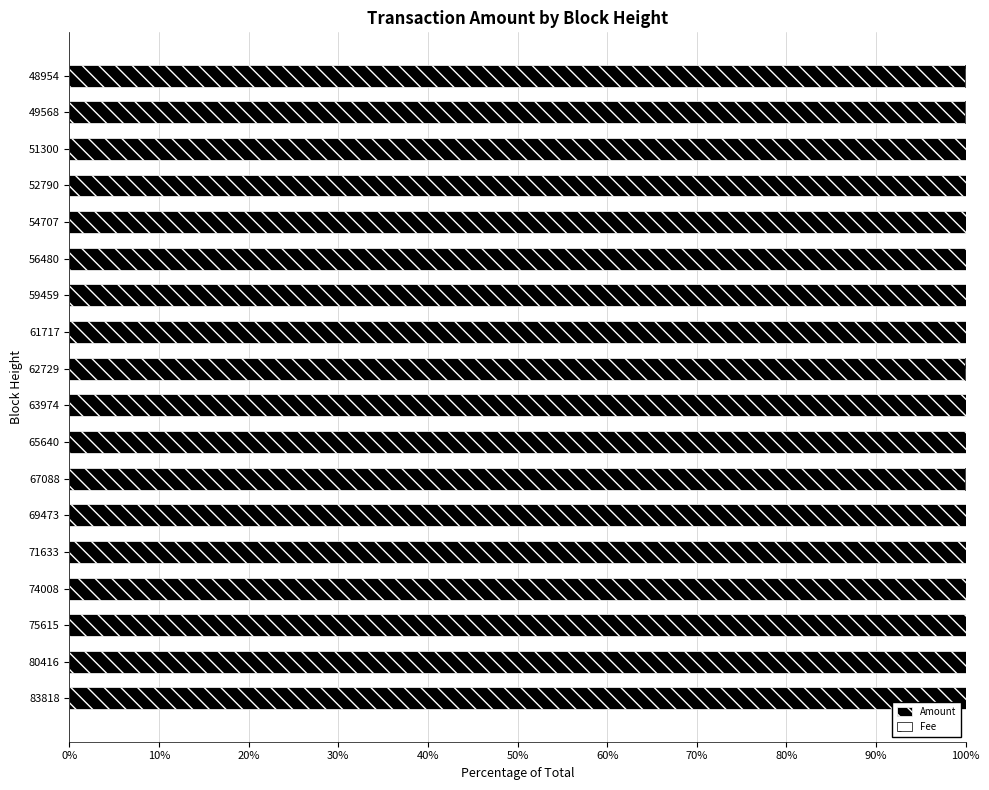

True or false: Amount has a value of 176.7 at 65640.

False